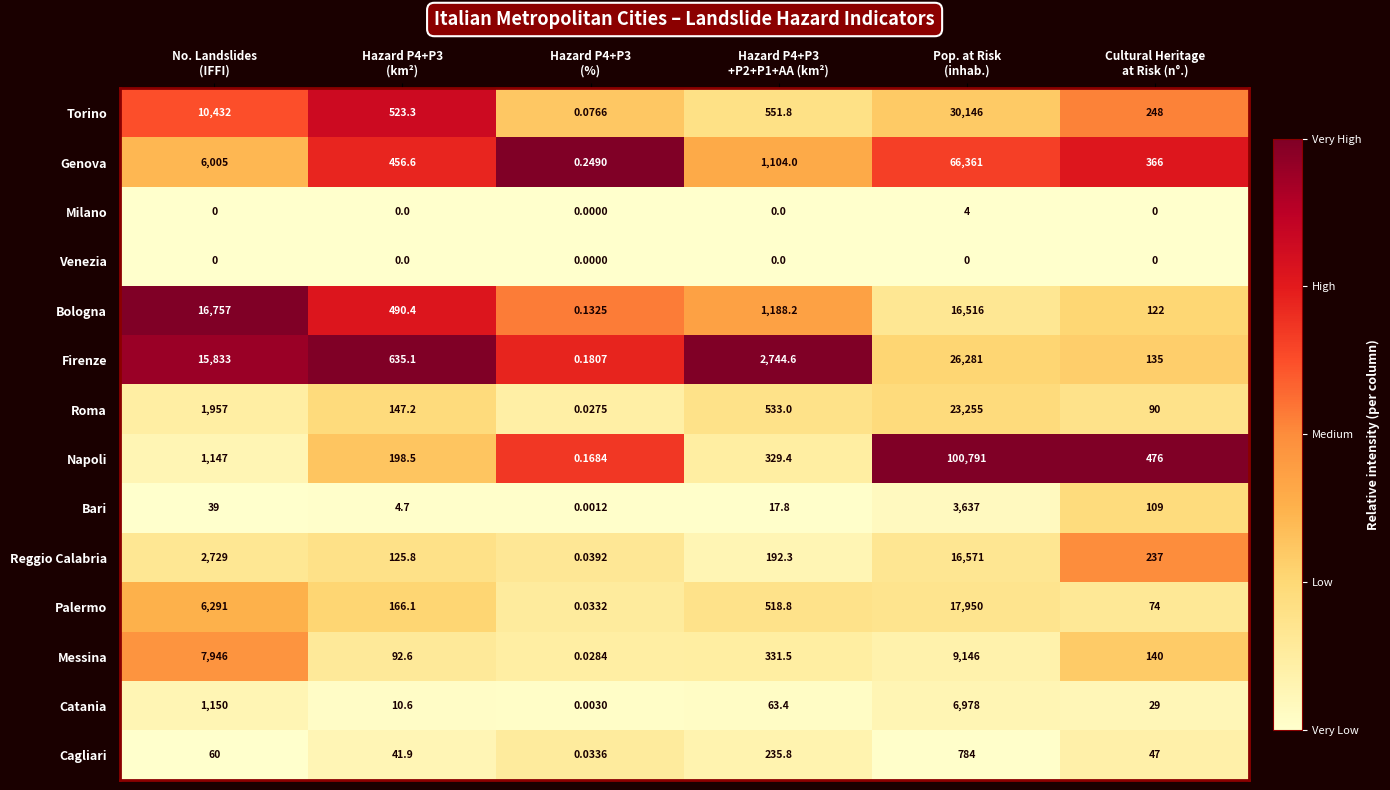

What is the total value across all series at Hazard P4+P3
+P2+P1+AA (km²)?

7810.6